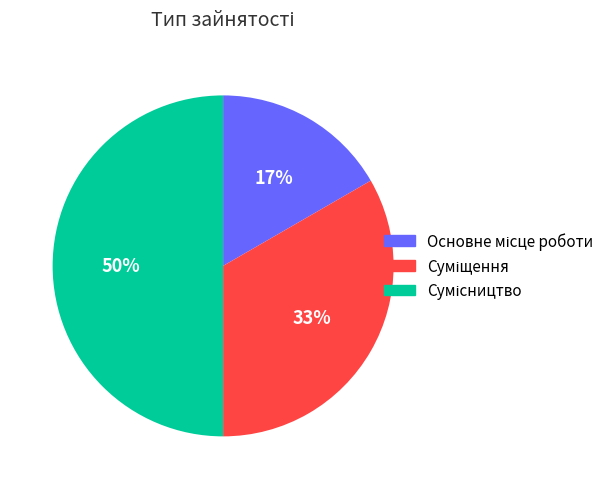

To the nearest percent, what is the difference between the largest and smallest slice percentages?

33%